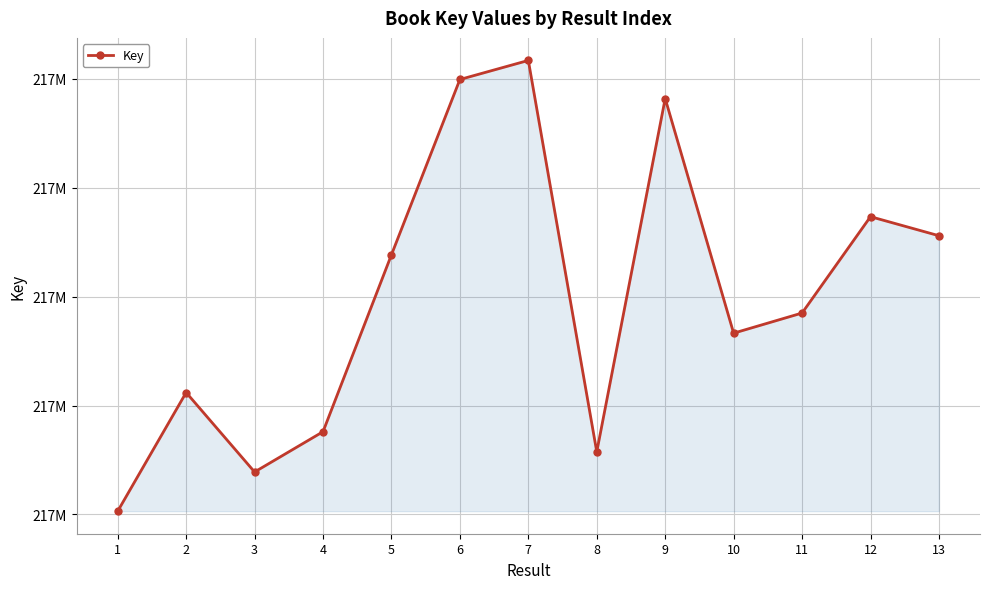

Is this an area chart (filled region under the line)?

Yes